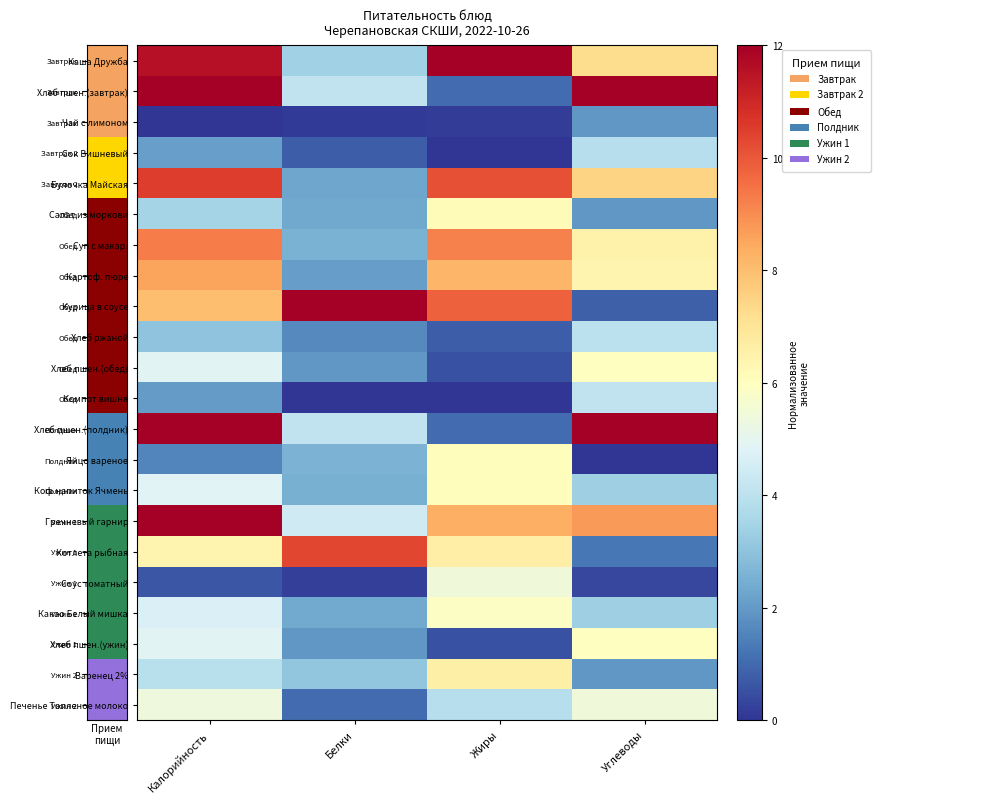

Reading right to left, list all the values displayed in this chart.

Каша Дружба: Углеводы=7.2	Жиры=12.0	Белки=3.4	Калорийность=11.5
Хлеб пшен.(завтрак): Углеводы=12.0	Жиры=1.1	Белки=4.1	Калорийность=12.0
Чай с лимоном: Углеводы=1.9	Жиры=0.2	Белки=0.1	Калорийность=0.0
Сок Вишневый: Углеводы=3.9	Жиры=0.0	Белки=0.8	Калорийность=2.1
Булочка Майская: Углеводы=7.5	Жиры=10.1	Белки=2.3	Калорийность=10.5
Салат из моркови: Углеводы=2.0	Жиры=6.2	Белки=2.3	Калорийность=3.5
Суп с макар.: Углеводы=6.5	Жиры=9.2	Белки=2.6	Калорийность=9.3
Картоф. пюре: Углеводы=6.4	Жиры=8.2	Белки=2.1	Калорийность=8.6
Курица в соусе: Углеводы=0.8	Жиры=9.8	Белки=12.0	Калорийность=8.0
Хлеб ржаной: Углеводы=4.0	Жиры=0.8	Белки=1.6	Калорийность=3.0
Хлеб пшен.(обед): Углеводы=6.0	Жиры=0.5	Белки=1.9	Калорийность=4.9
Компот вишня: Углеводы=4.1	Жиры=0.0	Белки=0.0	Калорийность=2.0
Хлеб пшен.(полдник): Углеводы=12.0	Жиры=1.1	Белки=4.1	Калорийность=12.0
Яйцо вареное: Углеводы=0.0	Жиры=6.1	Белки=2.6	Калорийность=1.6
Коф.напиток Ячмень: Углеводы=3.4	Жиры=6.1	Белки=2.5	Калорийность=4.9
Гречневый гарнир: Углеводы=8.7	Жиры=8.3	Белки=4.4	Калорийность=12.0
Котлета рыбная: Углеводы=1.3	Жиры=6.6	Белки=10.3	Калорийность=6.4
Соус томатный: Углеводы=0.3	Жиры=5.4	Белки=0.2	Калорийность=0.6
Какао Белый мишка: Углеводы=3.3	Жиры=5.9	Белки=2.4	Калорийность=4.7
Хлеб пшен.(ужин): Углеводы=6.0	Жиры=0.5	Белки=1.9	Калорийность=4.9
Варенец 2%: Углеводы=1.9	Жиры=6.6	Белки=3.1	Калорийность=3.9
Печенье Топленое молоко: Углеводы=5.4	Жиры=3.9	Белки=1.0	Калорийность=5.4